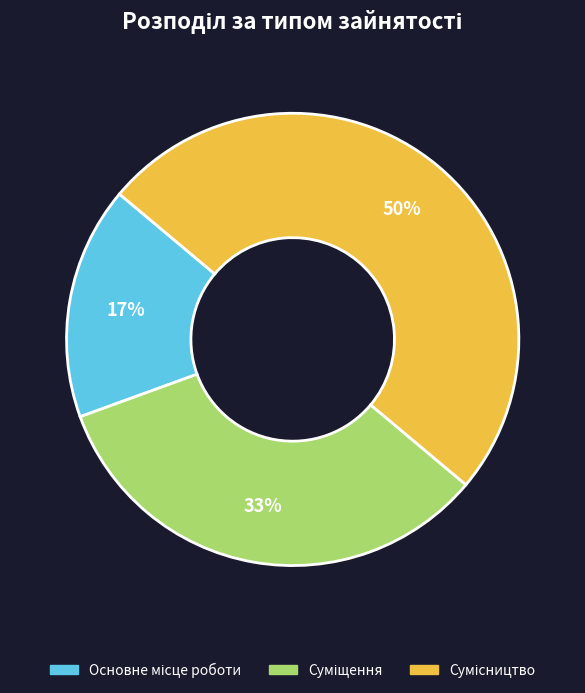

To the nearest percent, what is the average slice percentage?

33%